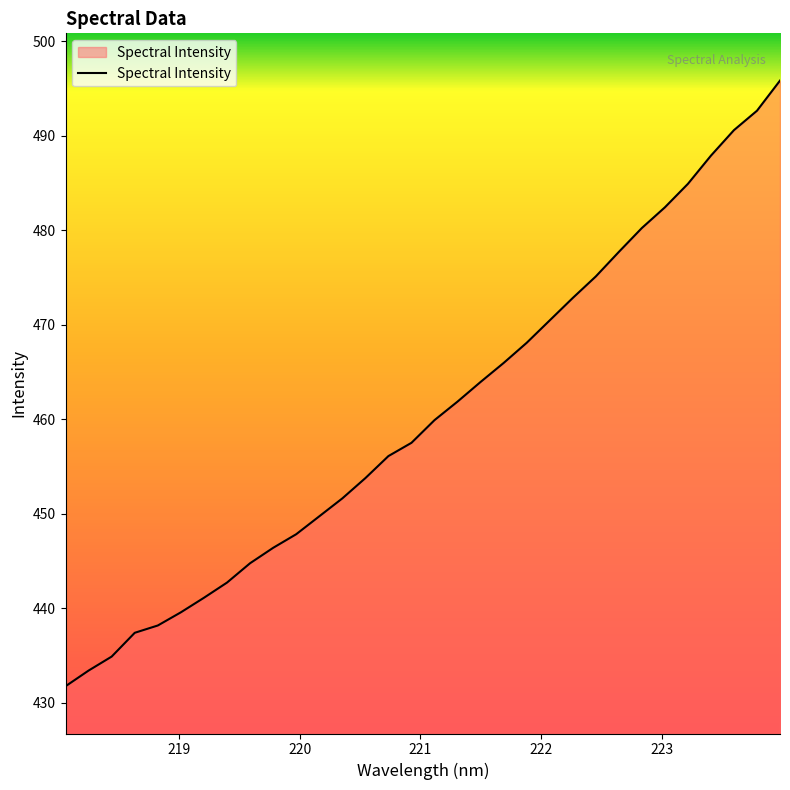

What is the minimum value shown in the chart?

431.8